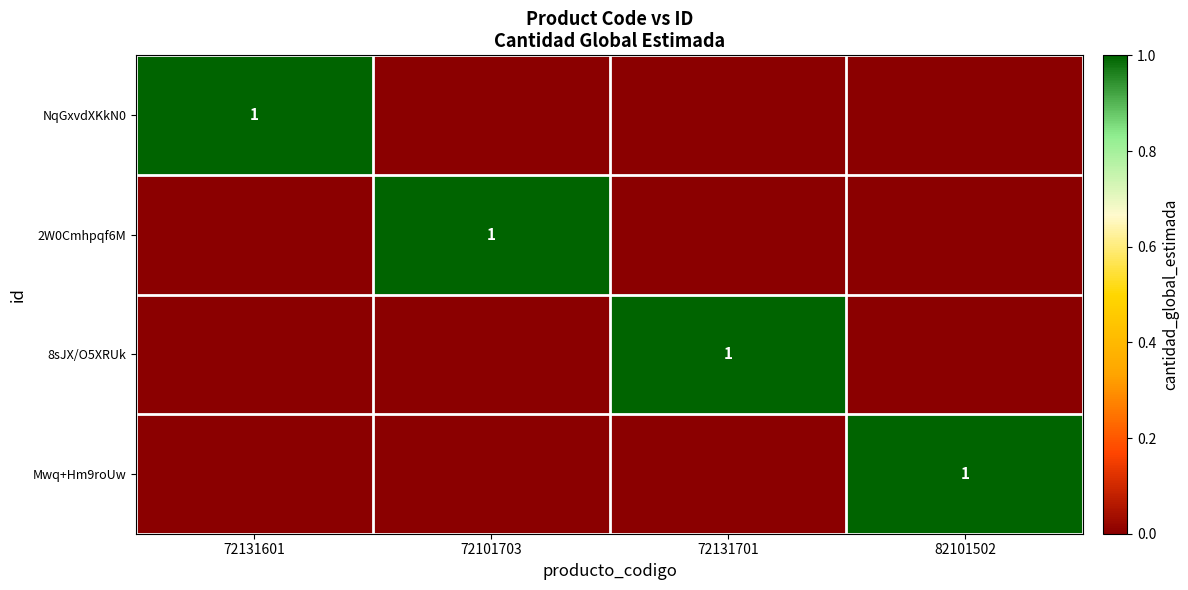

The value of Mwq+Hm9roUw at 82101502 is 1. True or false?

True